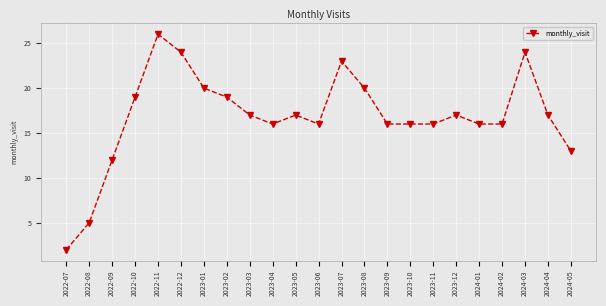

At which label is the value closest to 14?

2024-05